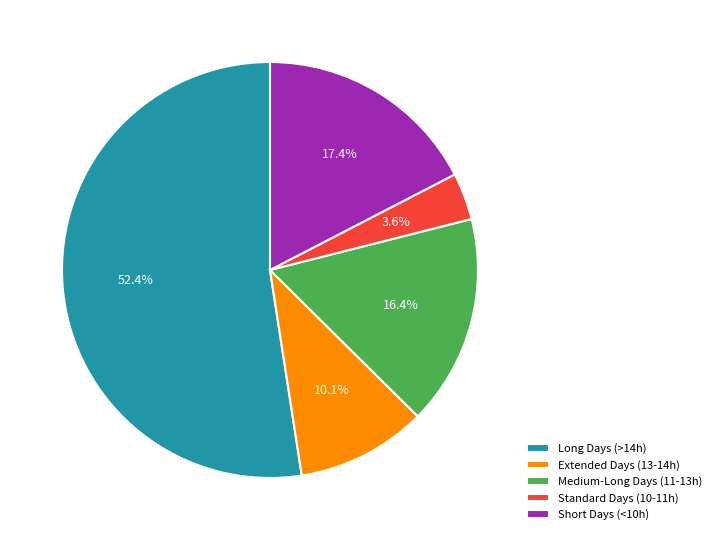

To the nearest percent, what is the average slice percentage?

20%